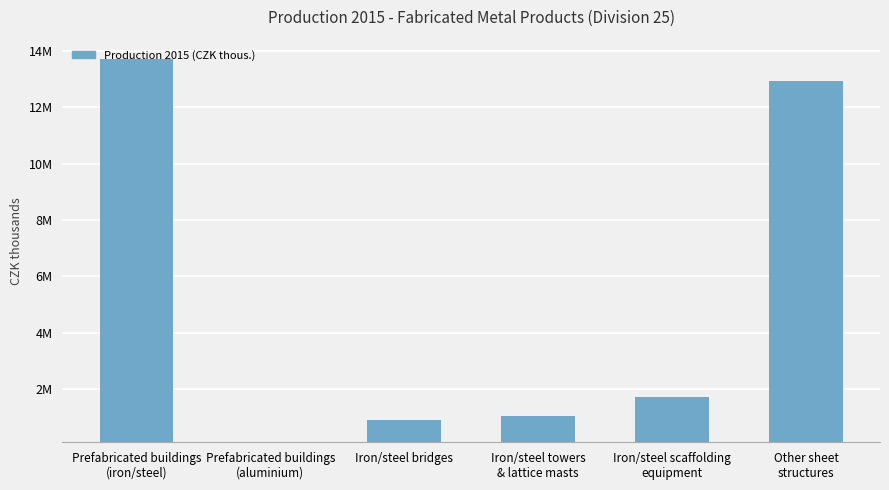

Are the bars horizontal?

No